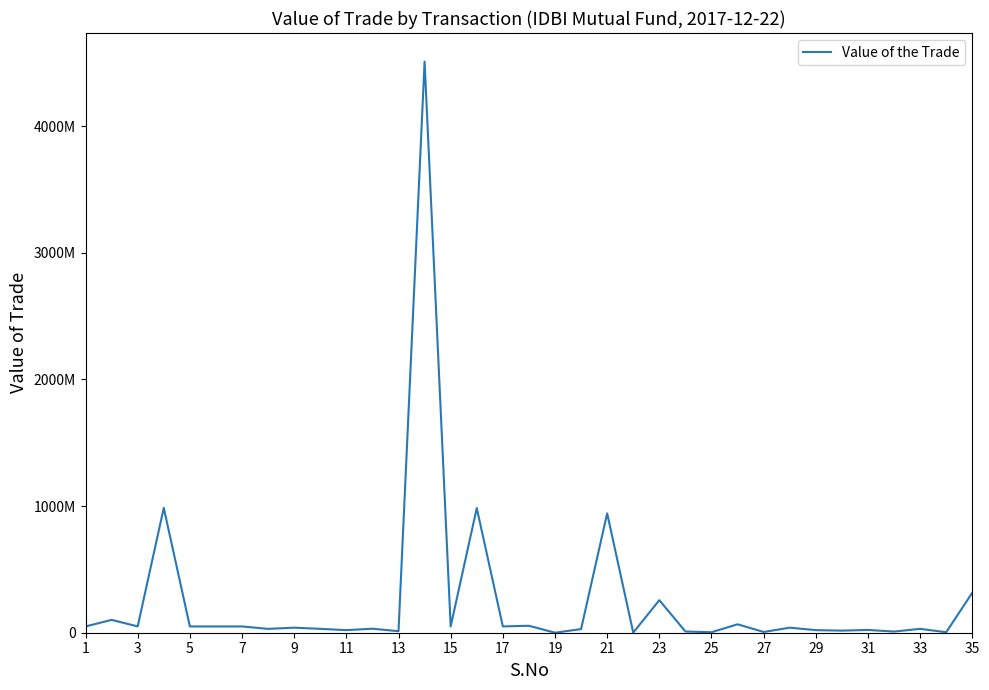

Is this an area chart (filled region under the line)?

No